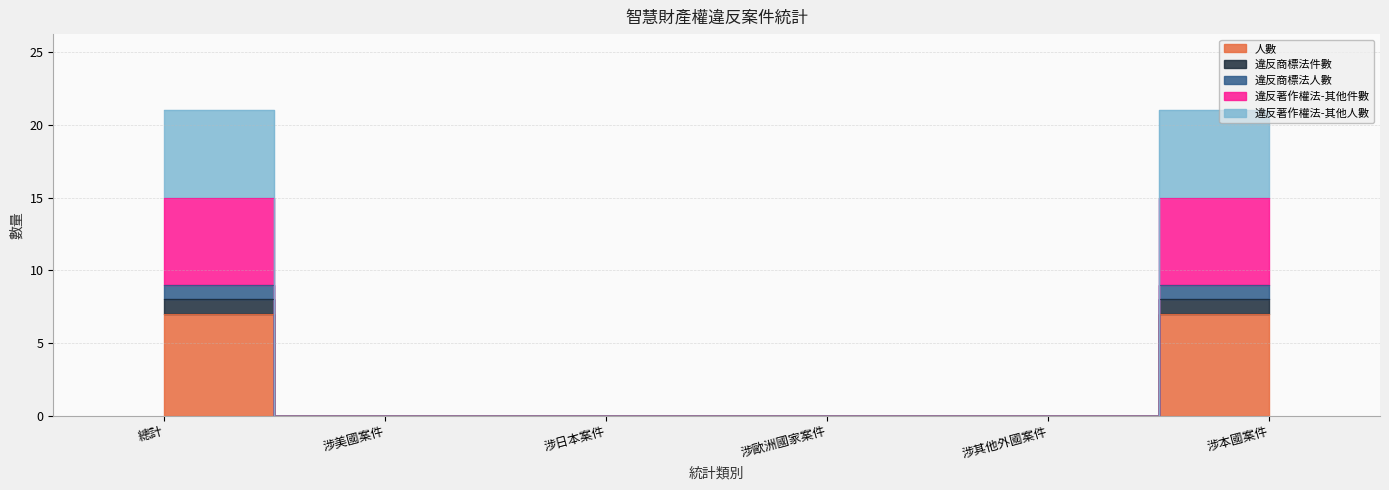

True or false: 違反著作權法-其他件數 and 人數 cross at least once.

False